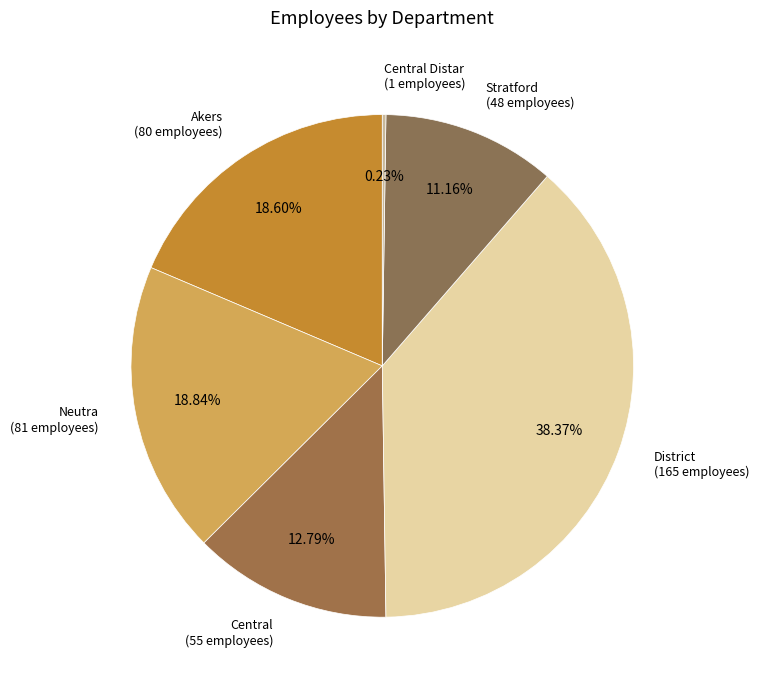

Which has a higher value, District (165 employees) or Central (55 employees)?

District (165 employees)